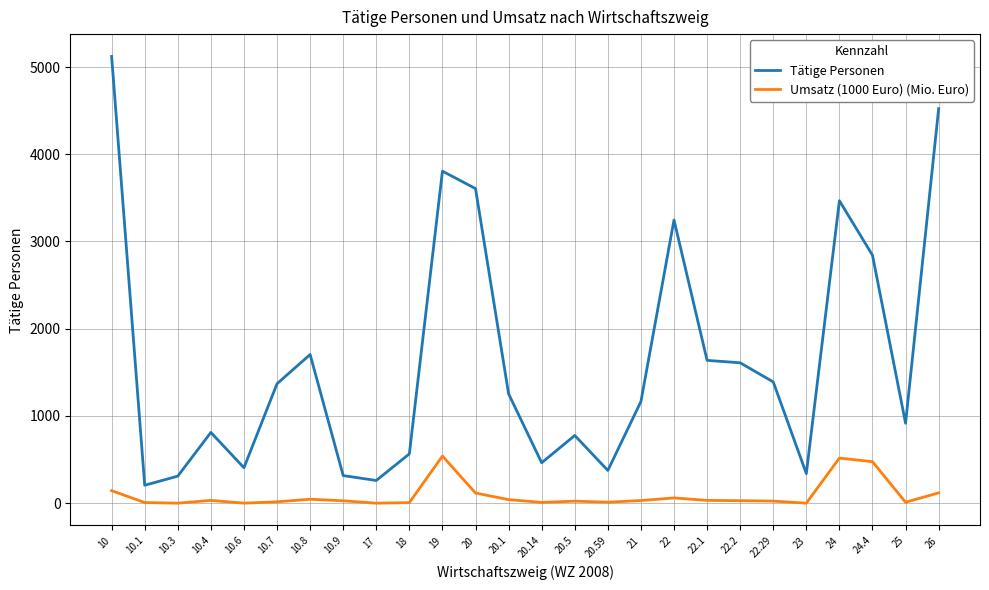

True or false: Umsatz (1000 Euro) (Mio. Euro) and Tätige Personen cross at least once.

False